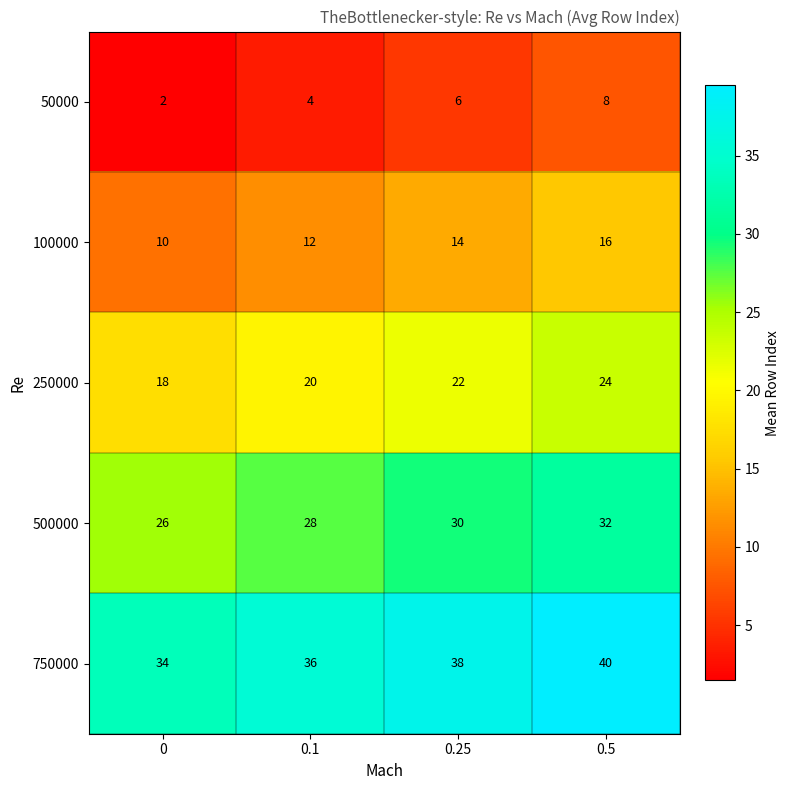

The 50000 series shows 10 at 0.25. True or false?

False